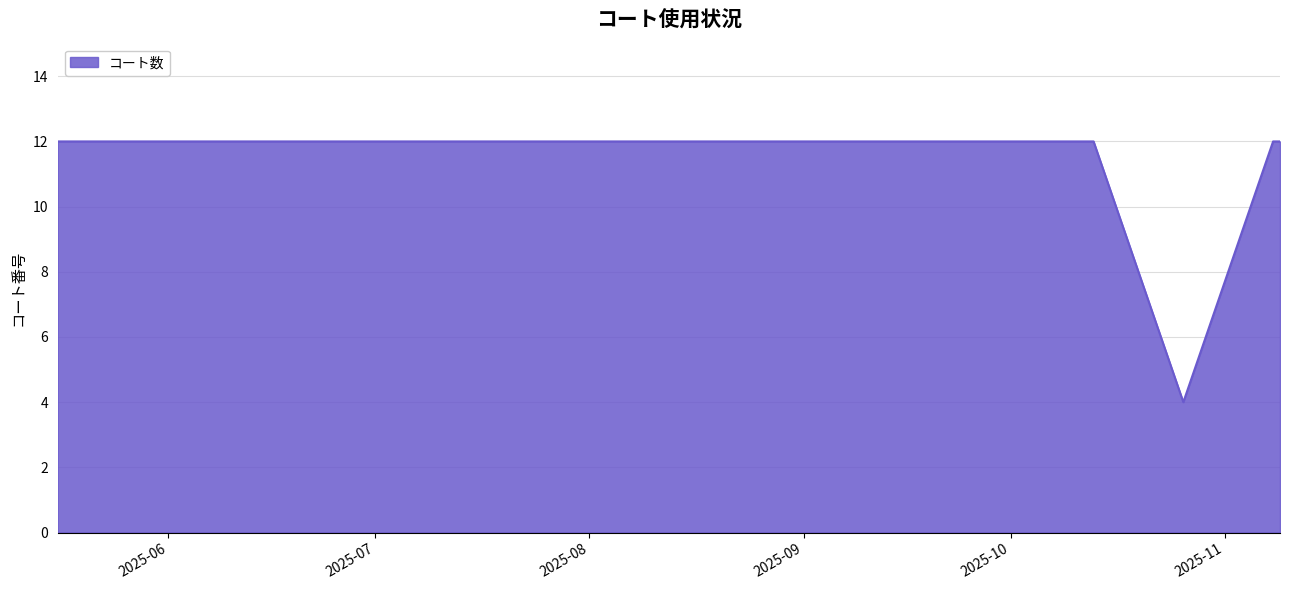

Reading left to right, what are all the values shown in this chart?

12	12	12	12	12	12	12	12	12	12	12	12	4	12	12